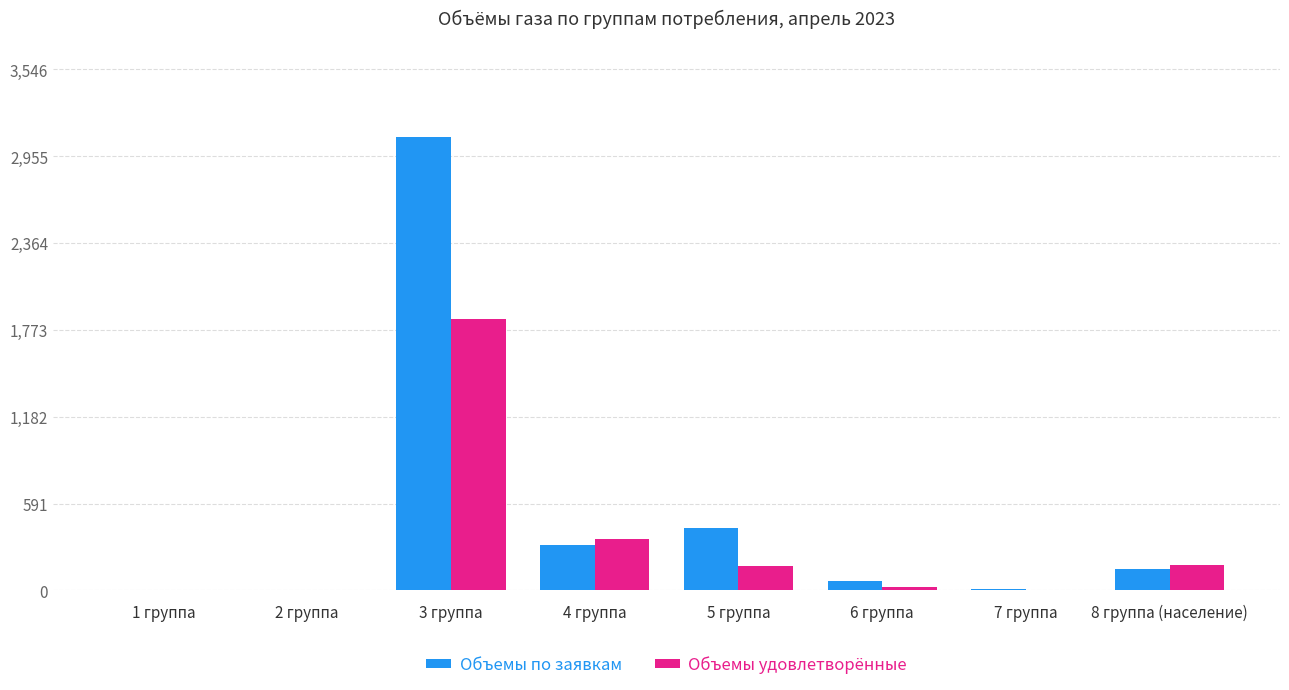

What is the sum of the Объемы по заявкам values at 2 группа and 4 группа?

312.5